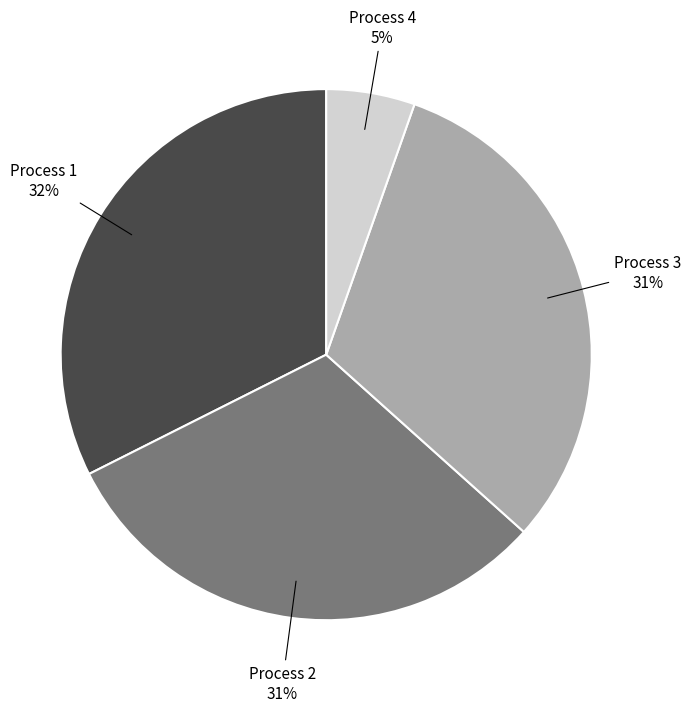

Is there any slice that represents more than half of the pie?

No